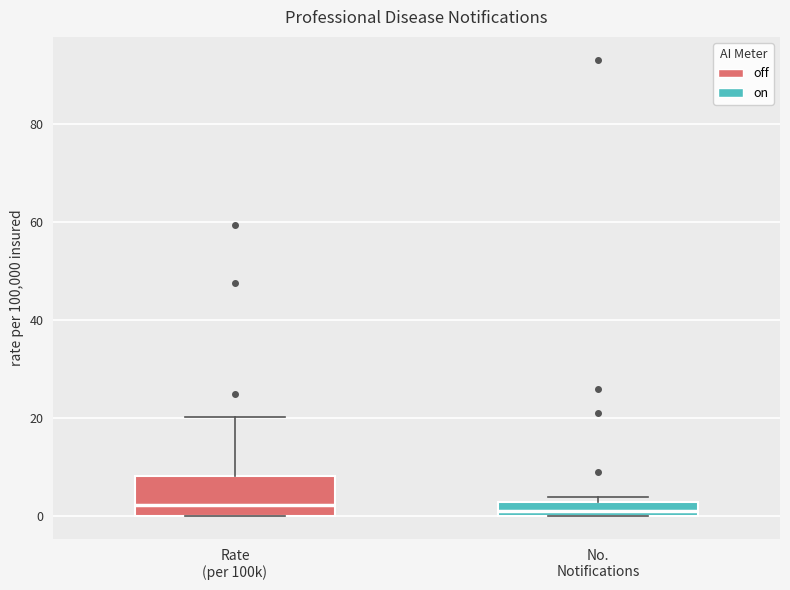

Comparing the boxes themselves (not the whiskers), which one is the tallest?

Rate (per 100k)